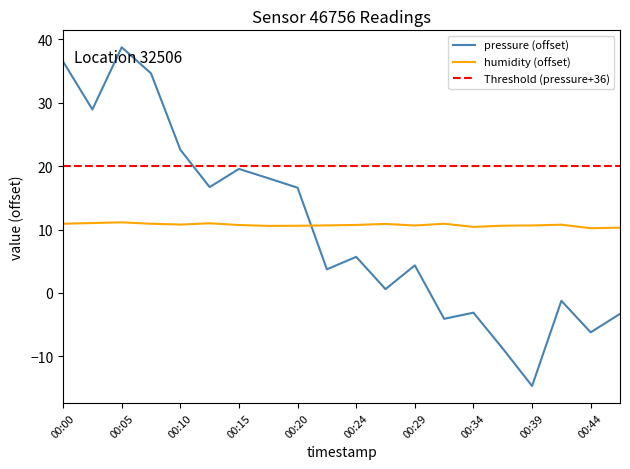

What is the sum of the humidity values at 00:10 and 00:37?

21.4